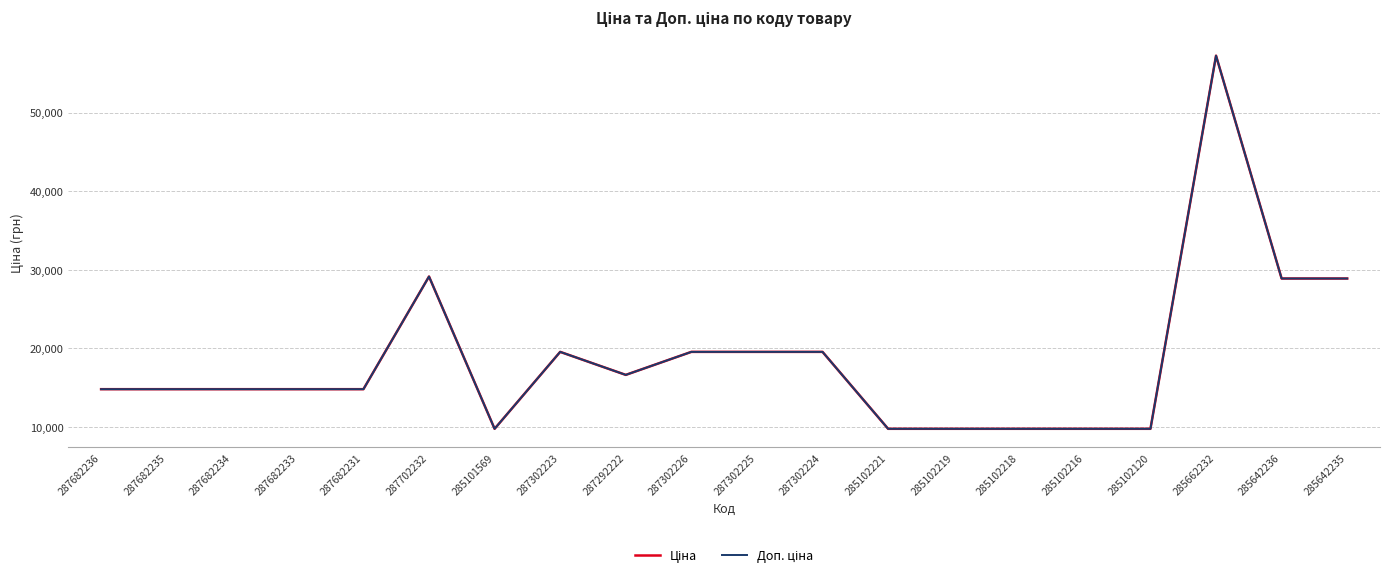

What is the average value of the Доп. ціна series?

18592.5